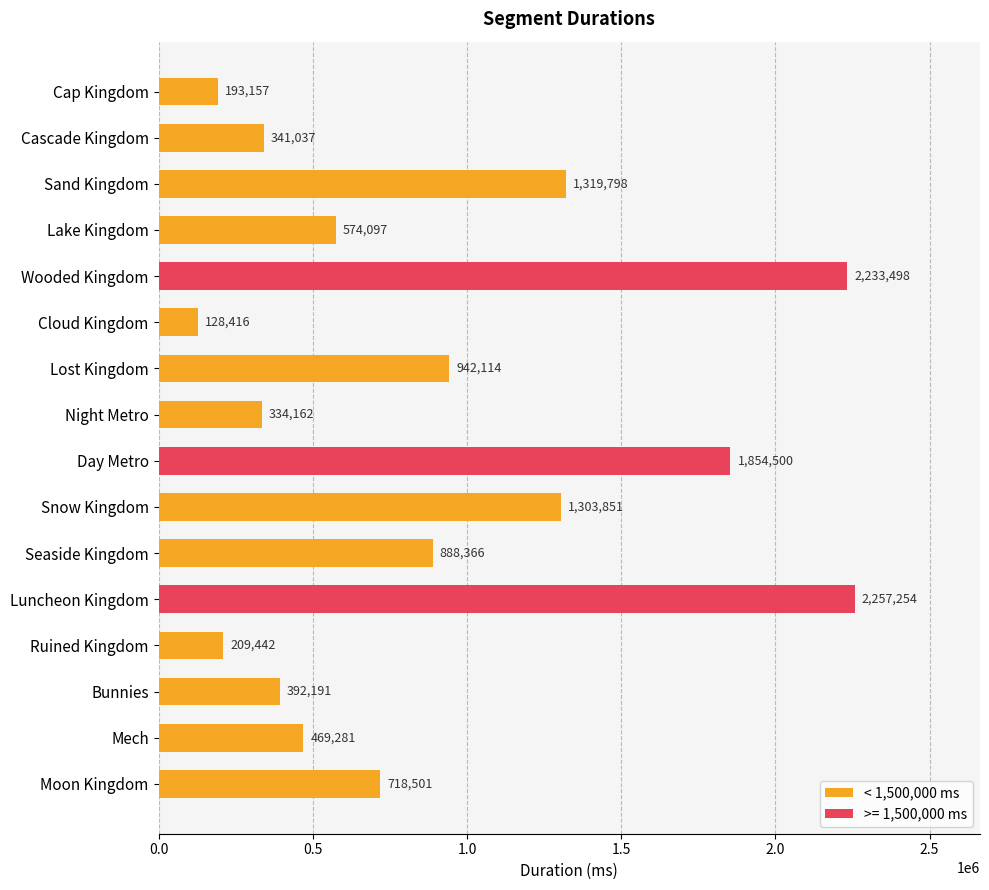

What is the smallest value displayed?

128416